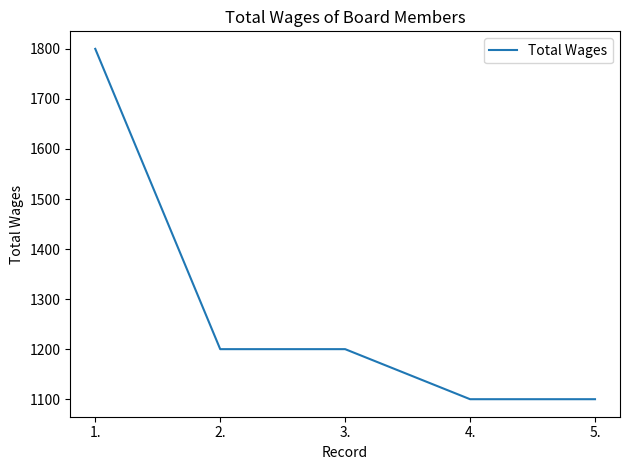

What is the change in value from 3. to 4.?

-100